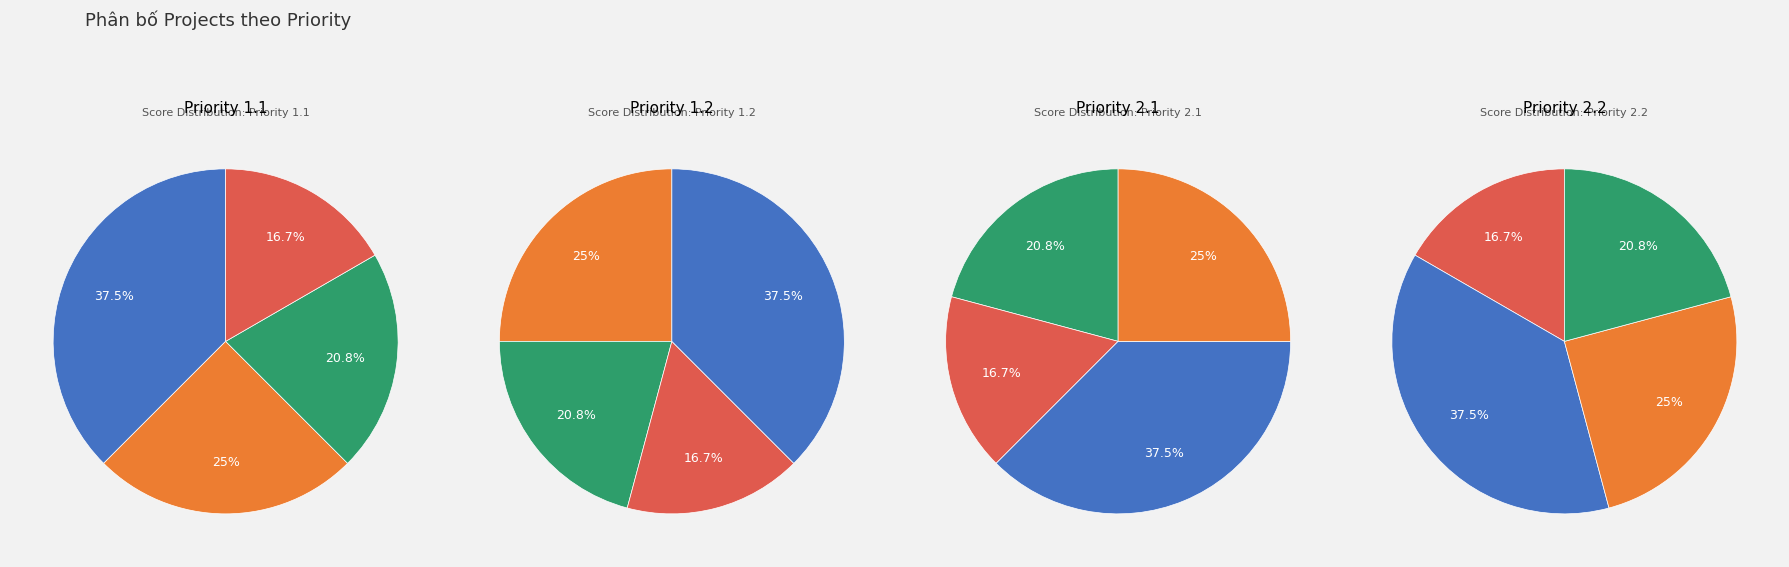

Is it true that Priority 2.1 is 21% of the pie?

True